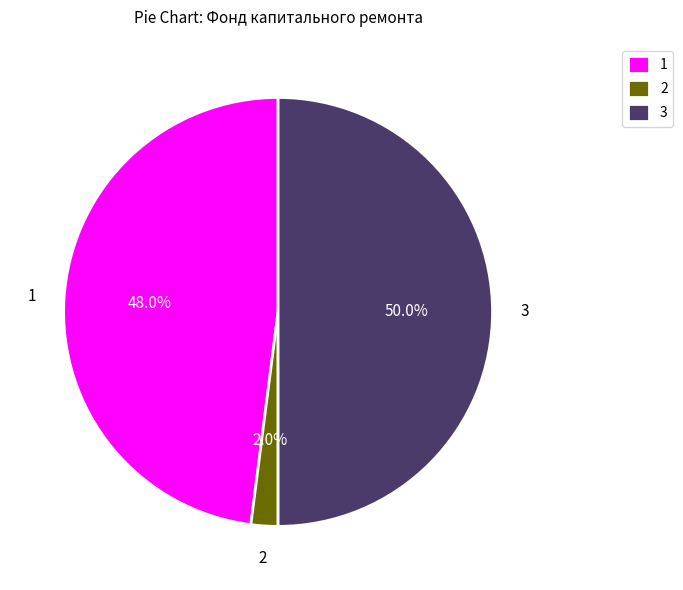

Which has a higher value, 3 or 1?

3